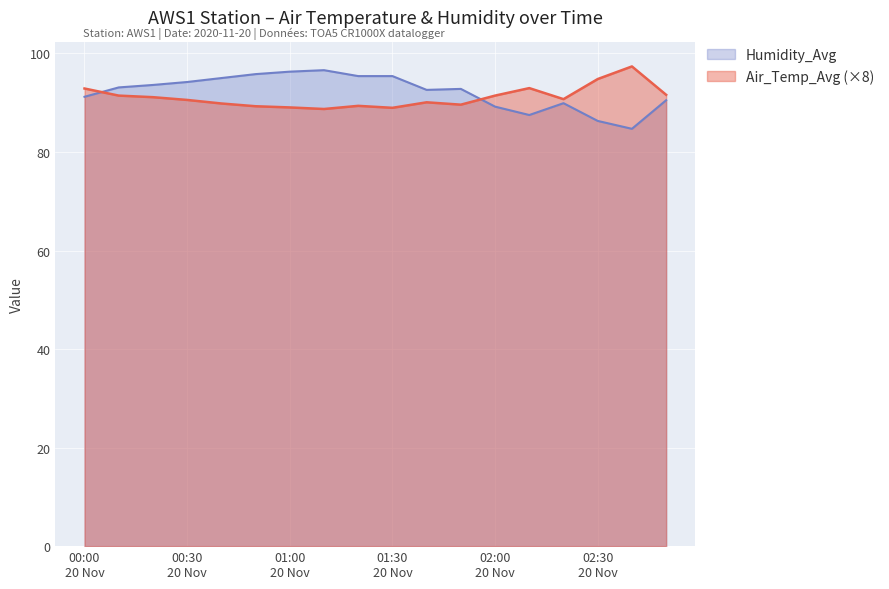

Read the Air_Temp_Avg value at 2020-11-20 02:40:00.

97.4